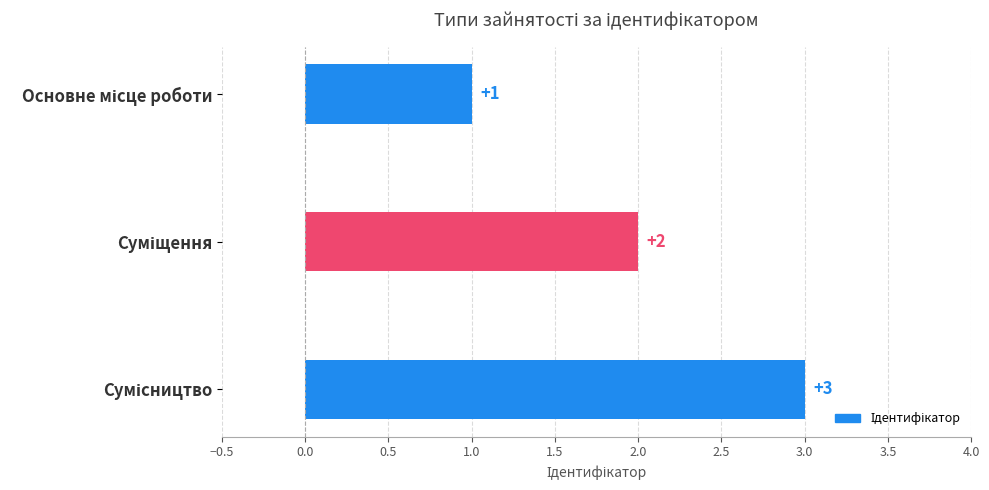

What is the sum of all values?

6